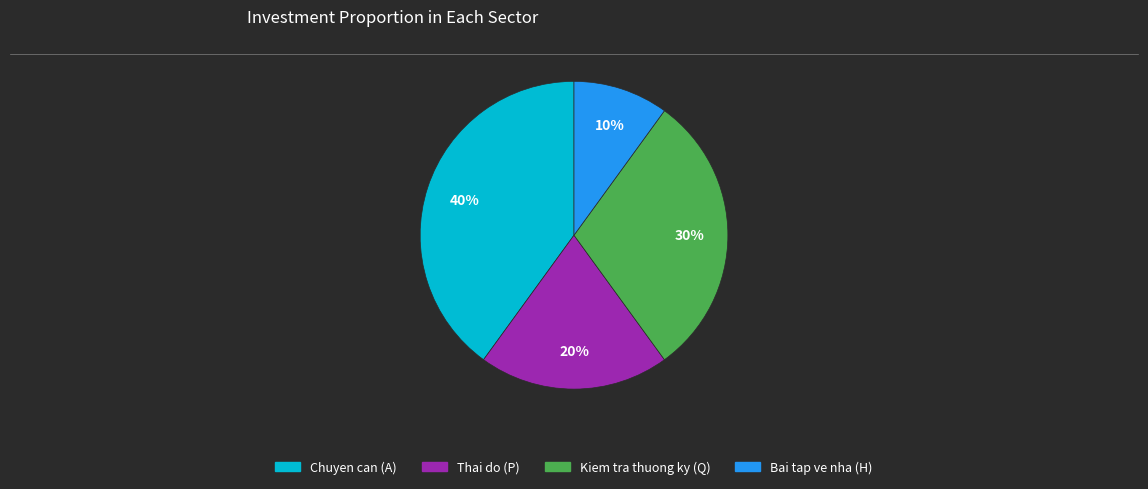

Is there any slice that represents more than half of the pie?

No